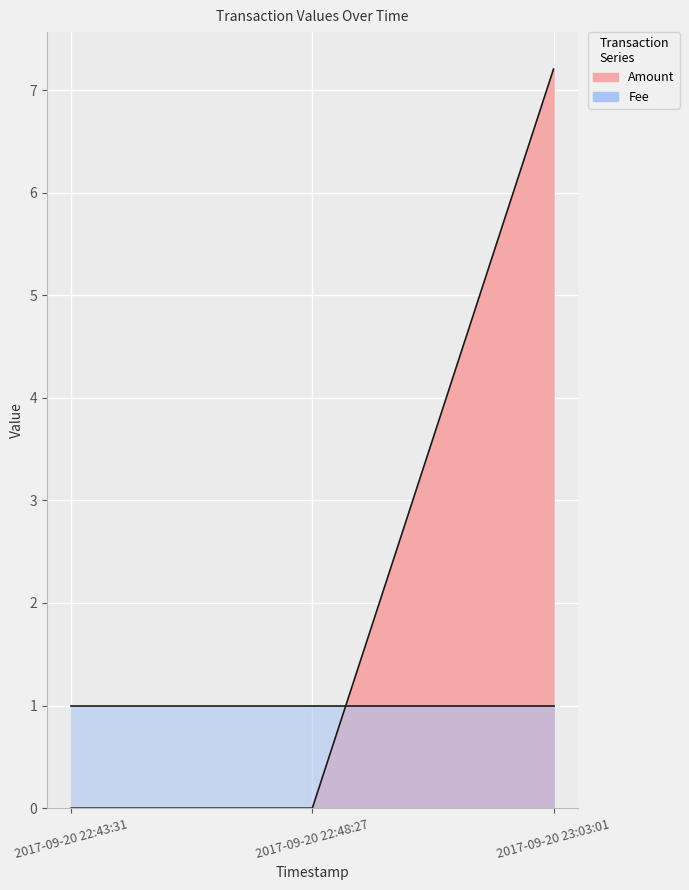

Rank the categories by value from highest to lowest.

2017-09-20 23:03:01, 2017-09-20 22:43:31, 2017-09-20 22:48:27